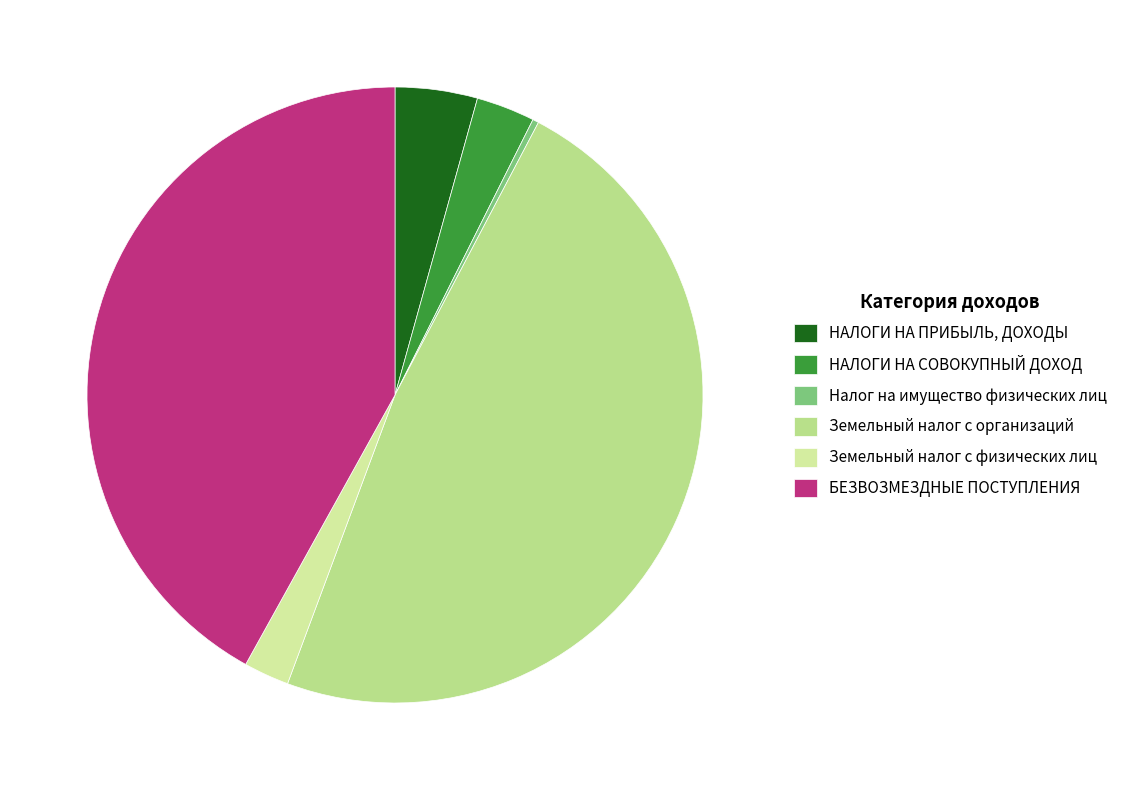

Which category has the biggest portion of the pie?

Земельный налог с организаций